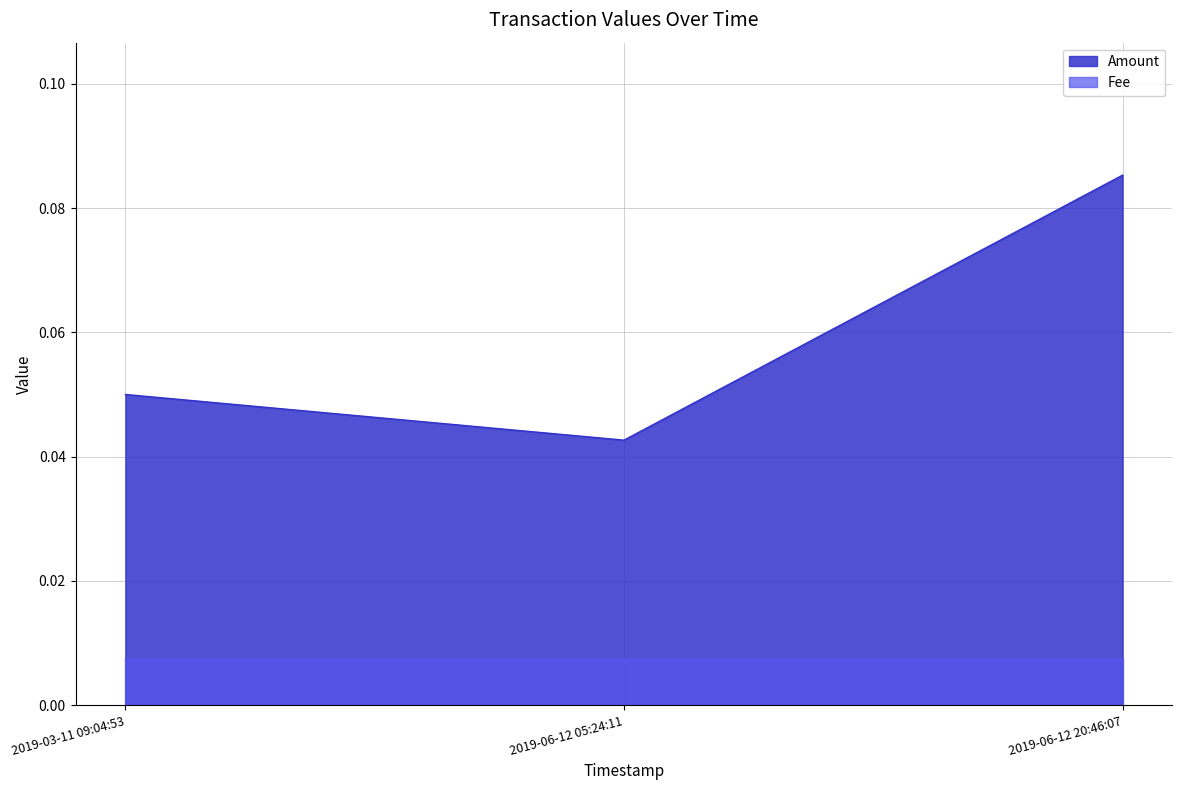

Between 2019-06-12 20:46:07 and 2019-03-11 09:04:53, which is larger?

2019-06-12 20:46:07